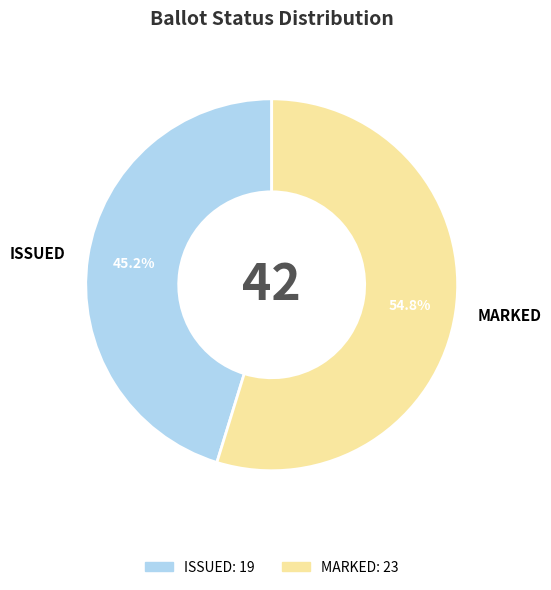

What is the ratio of the value at ISSUED to the value at MARKED?

0.8